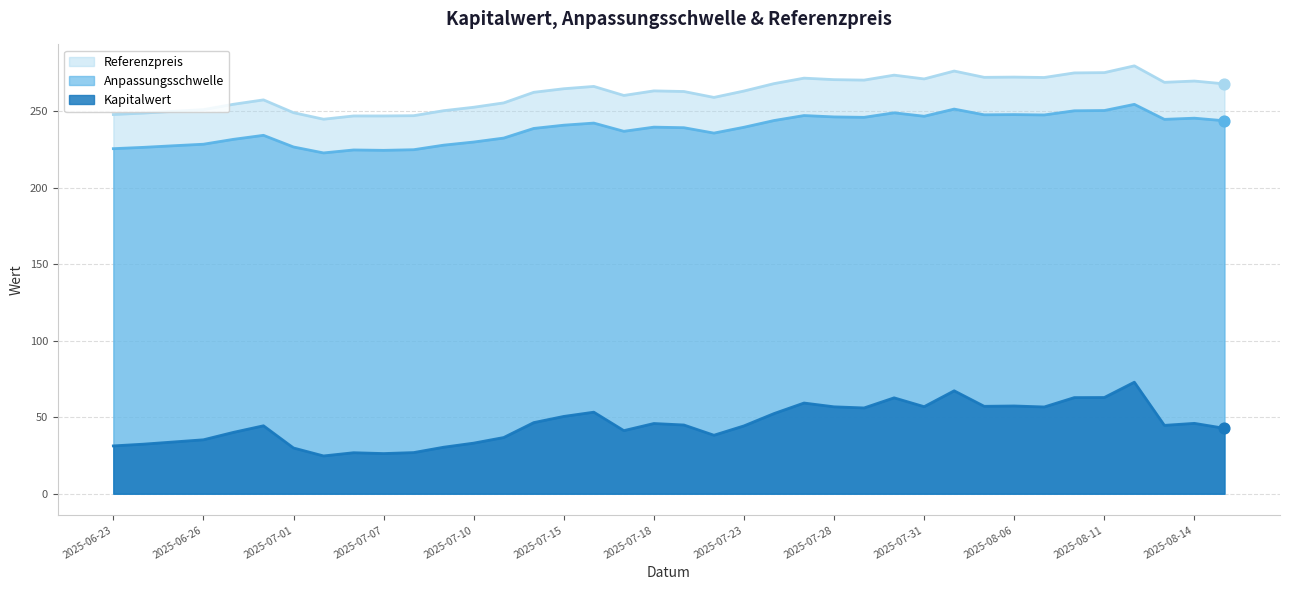

What are all the series names shown in the legend?

Referenzpreis, Anpassungsschwelle, Kapitalwert